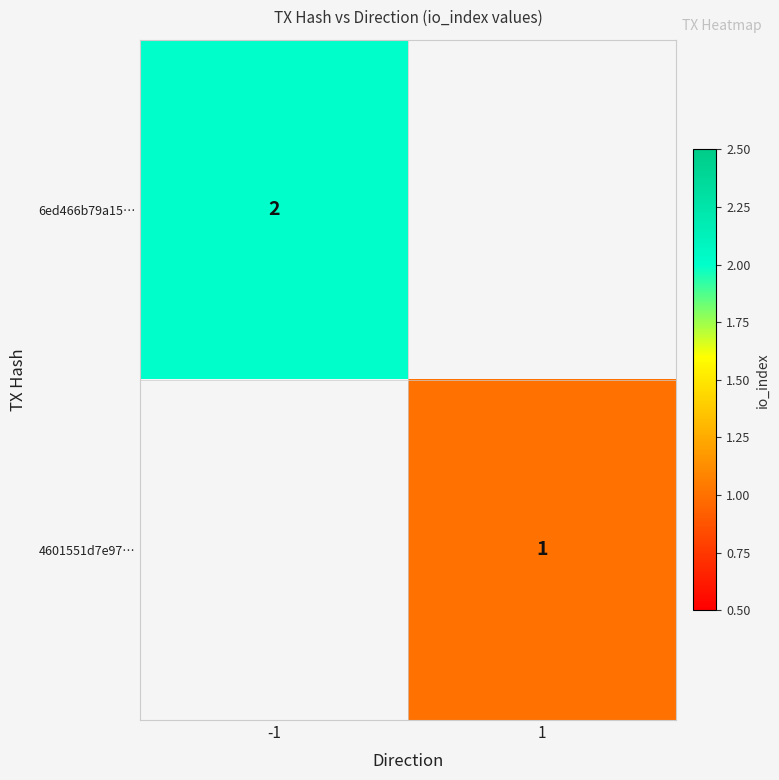

The value of 6ed466b79a15… at -1 is 3. True or false?

False